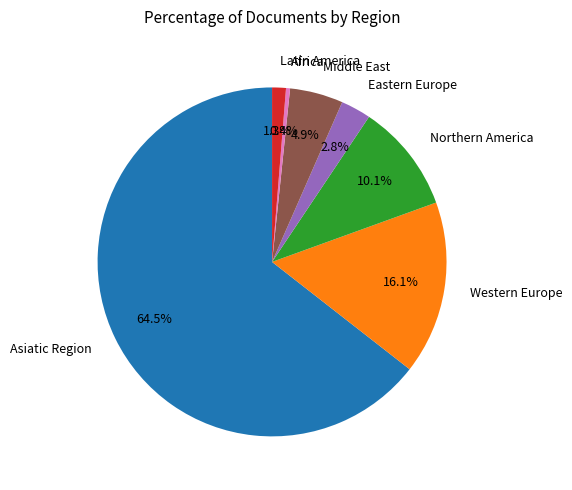

How many segments does this pie chart have?

7